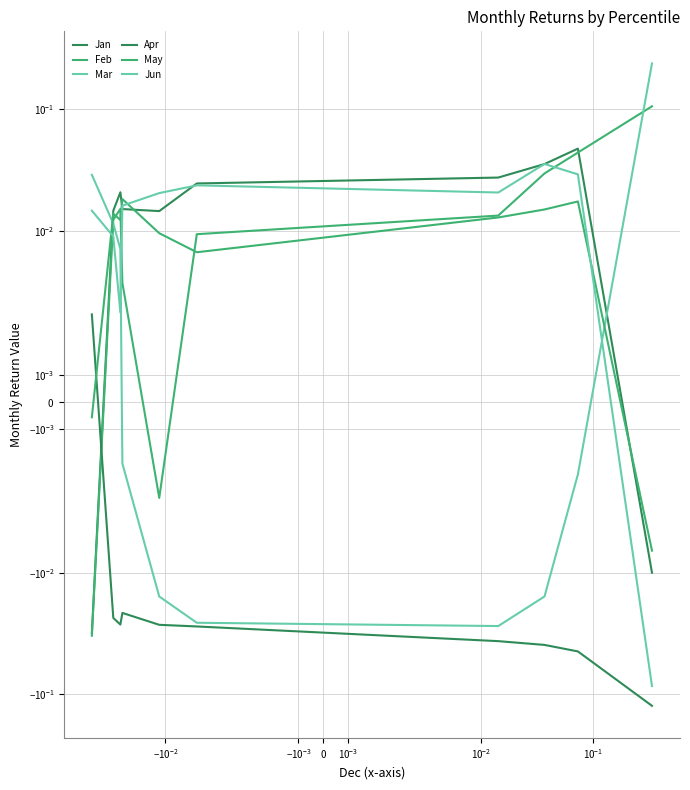

How many data points in Feb are less than 0?

2